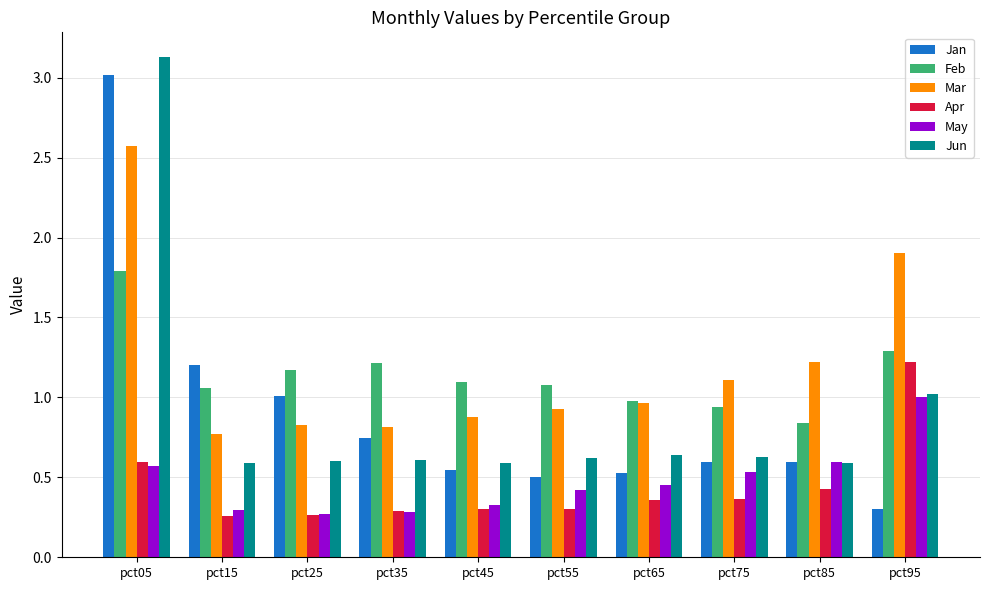

Is it true that Feb equals 1.1 at pct45?

True